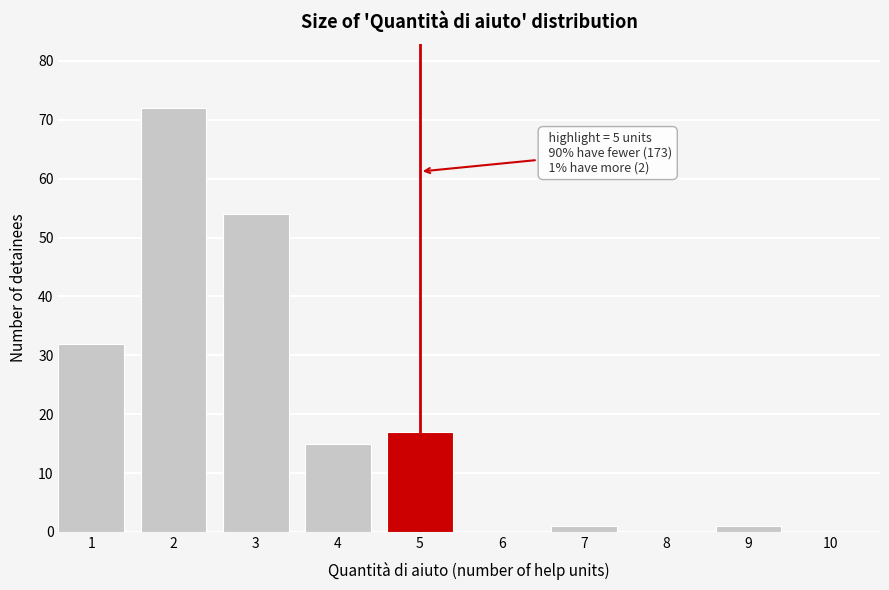

Reading left to right, list all the values displayed in this chart.

1=32	2=72	3=54	4=15	5=17	6=0	7=1	8=0	9=1	10=0